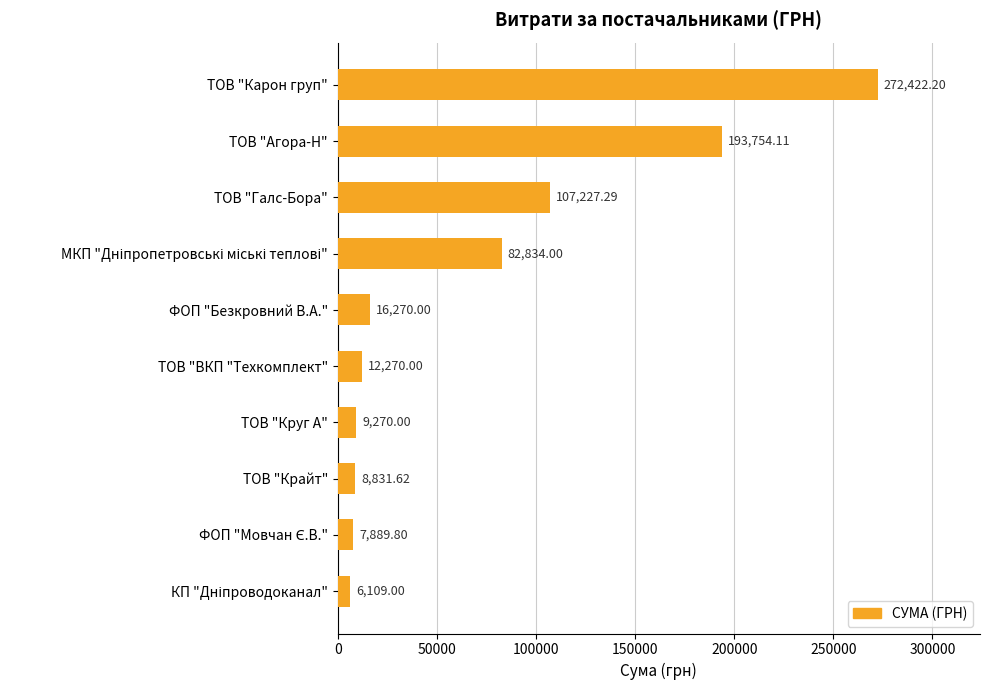

What is the label of the 4th bar from the bottom?

ТОВ "Круг А"